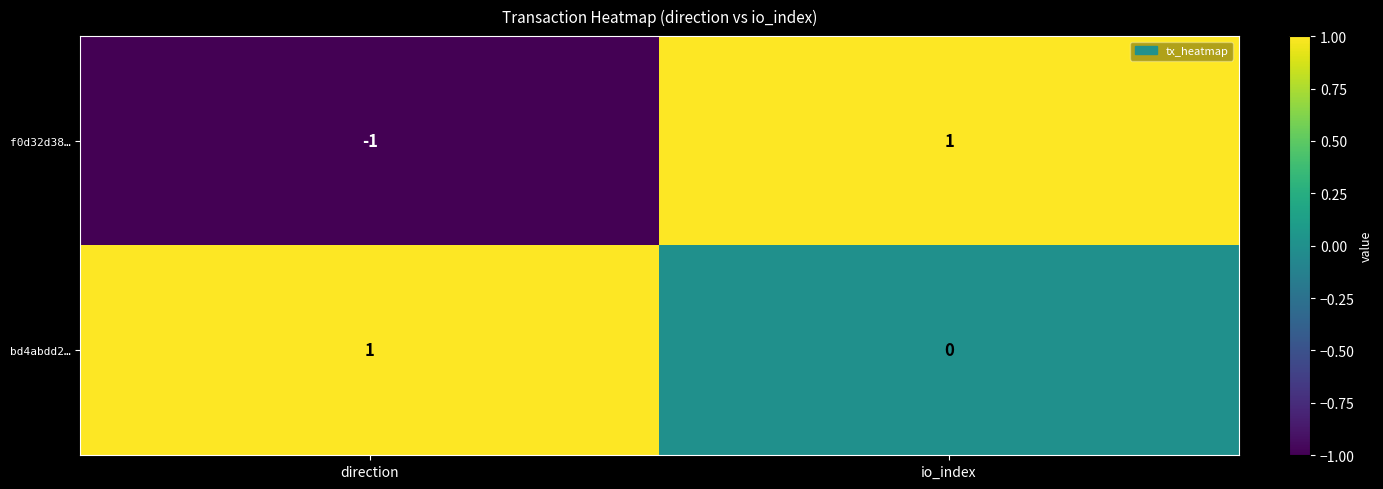

Rank the series by their average value, from lowest to highest.

f0d32d38…, bd4abdd2…